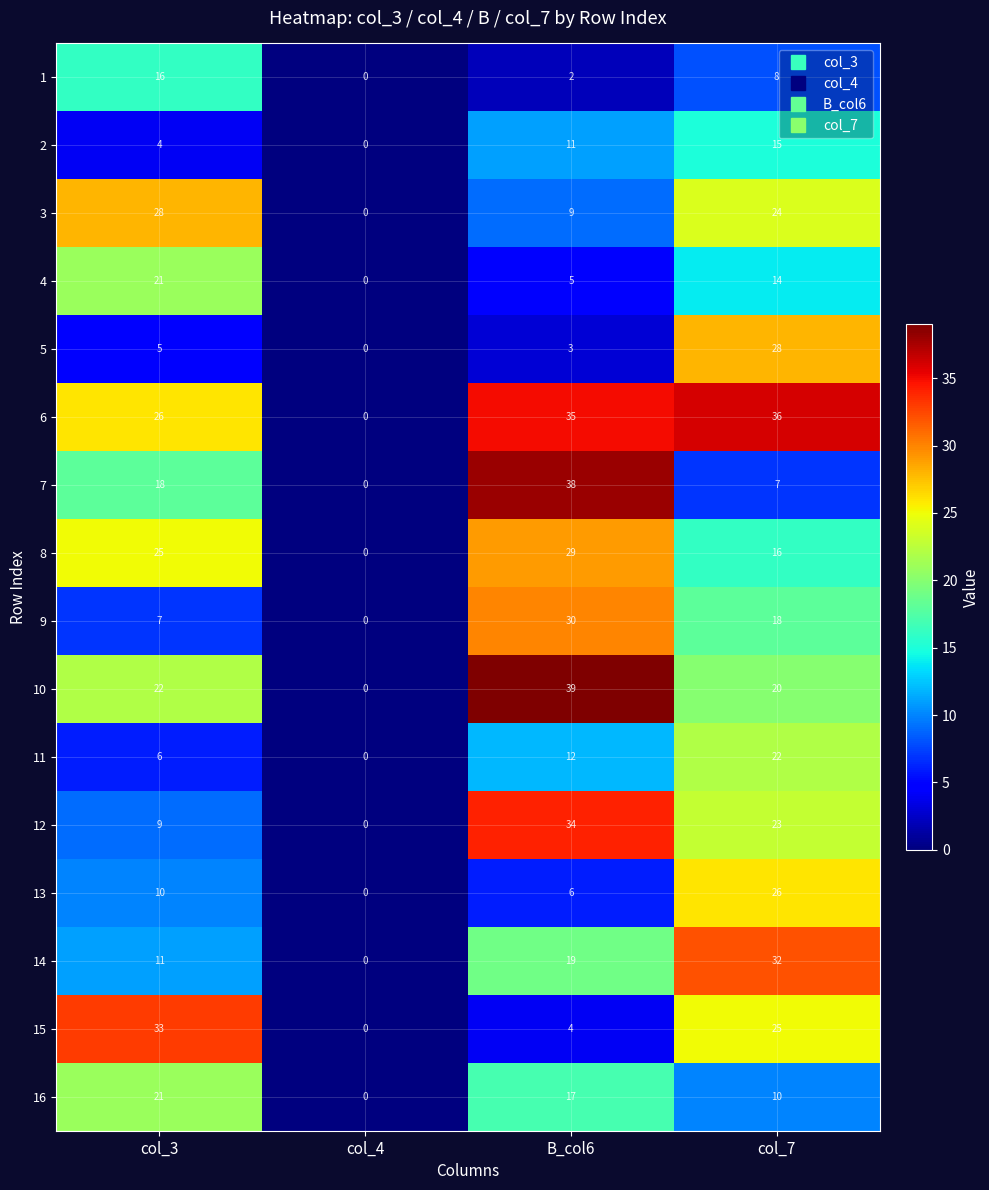

List the labels in order of 11 value, smallest first.

col_4, col_3, B_col6, col_7